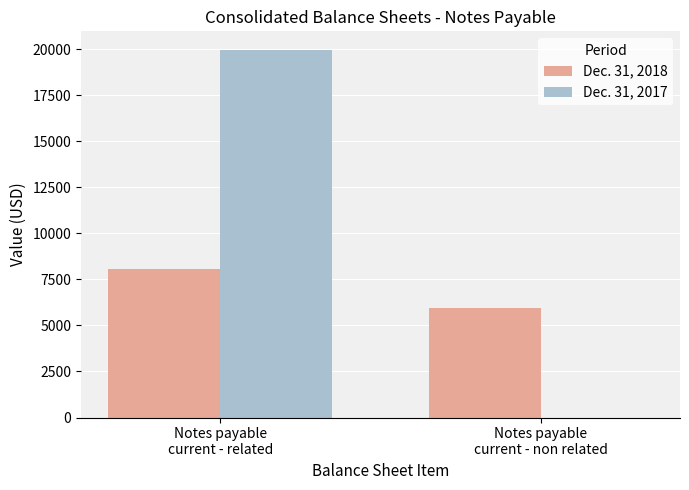

What is the approximate value of Dec. 31, 2018 at Notes payable
current - non related, to the nearest 50?

5900